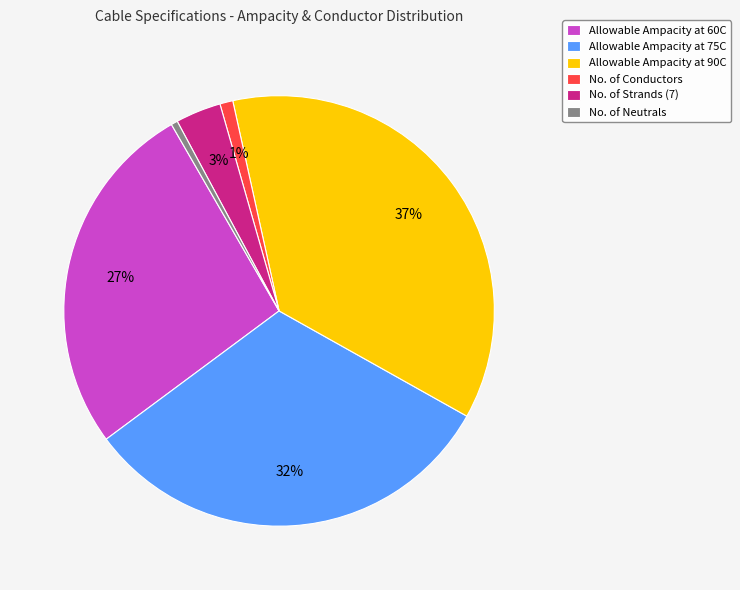

Does No. of Strands (7) represent more than half of the total?

No